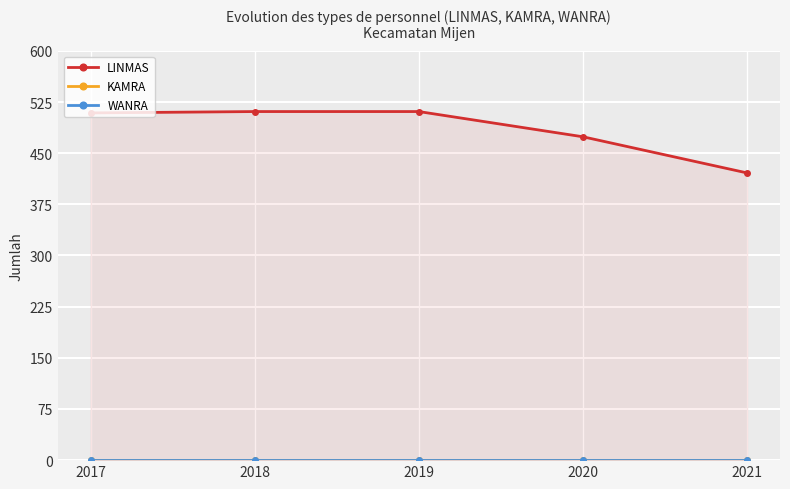

At how many categories does at least one series exceed 217?

5